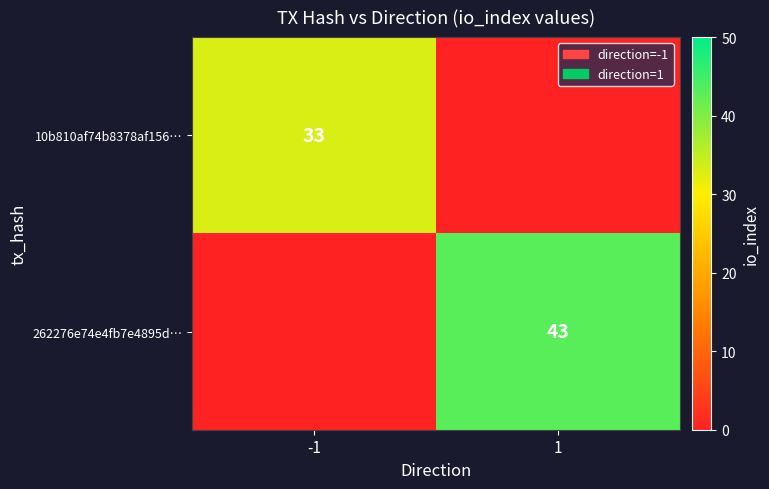

What is the difference between the highest and lowest values at -1?

33